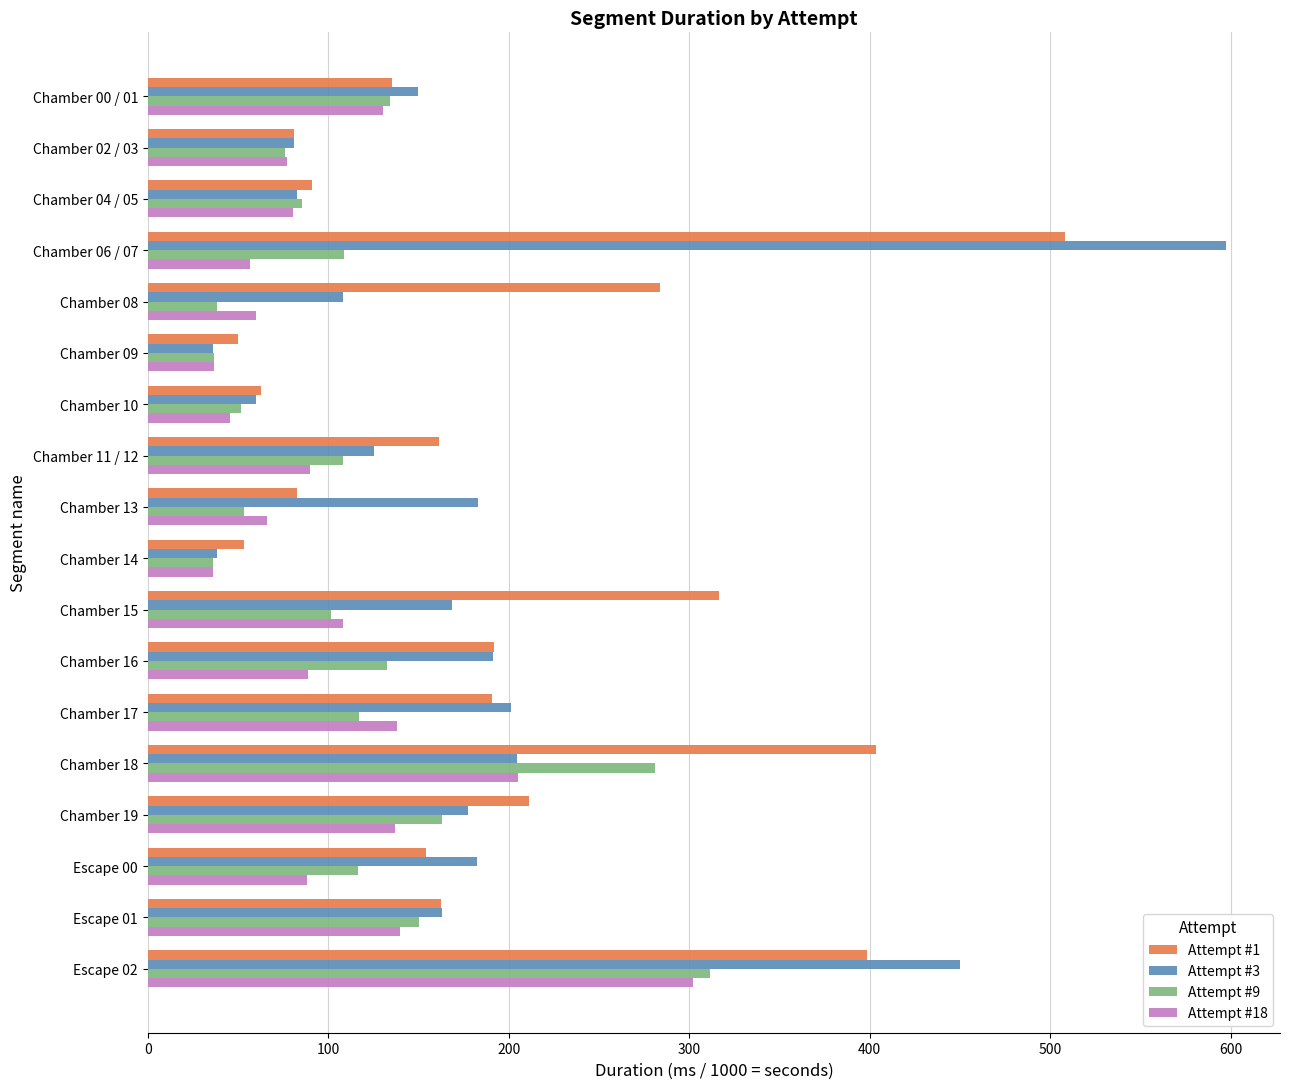

How many data points does each series have?

18